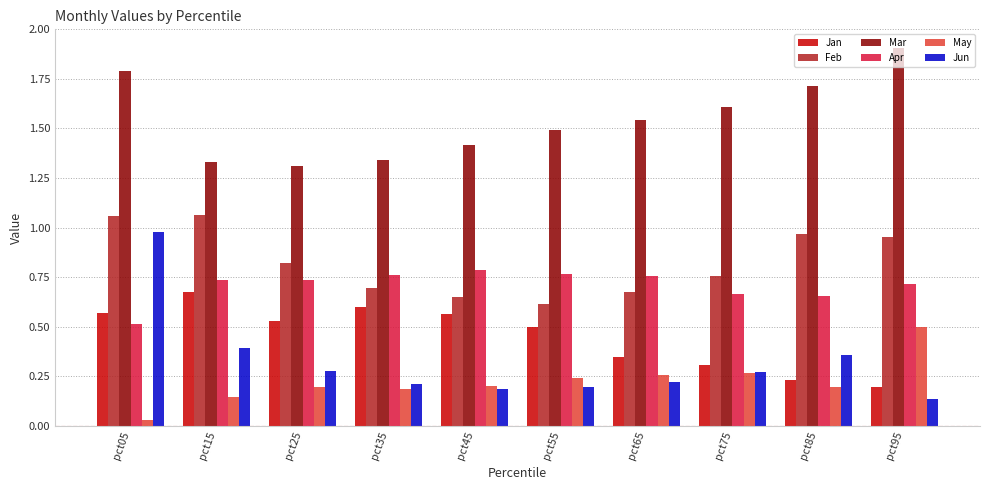

What is the greatest value displayed?

1.9